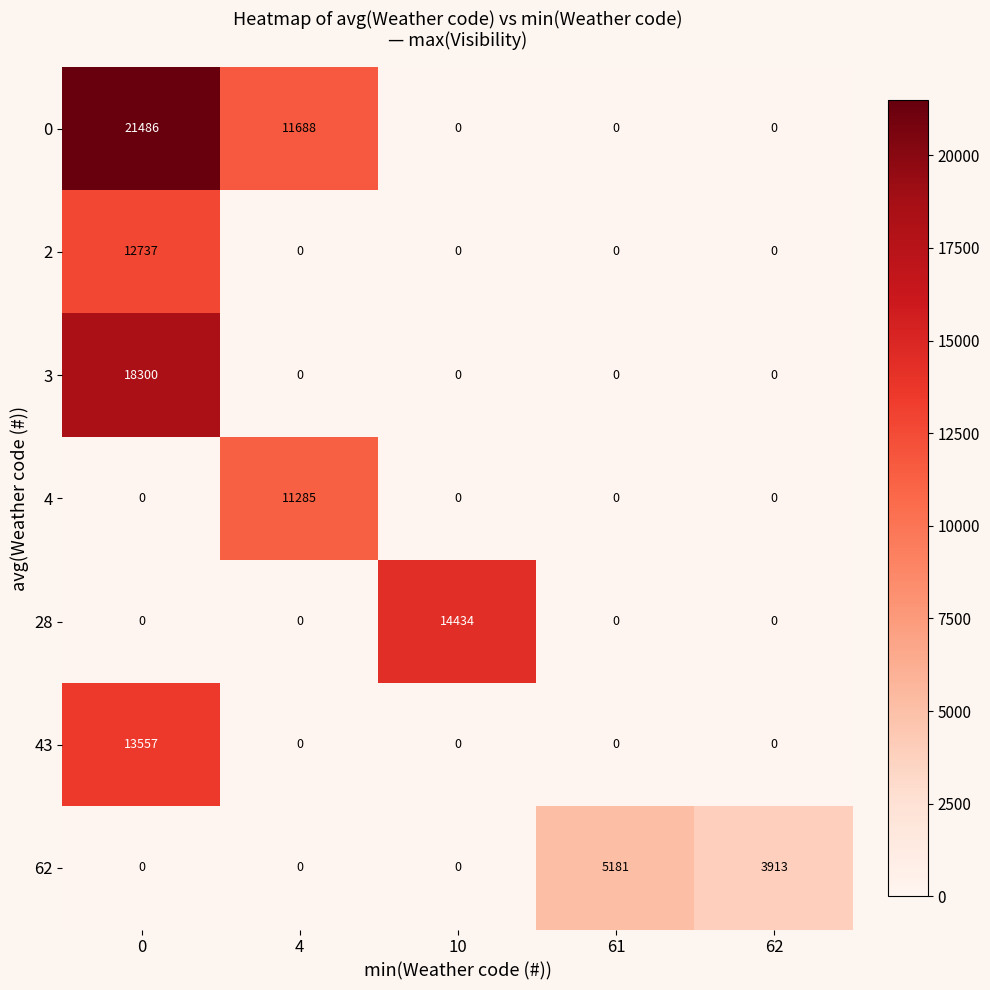

How many values in 62 are above zero?

2